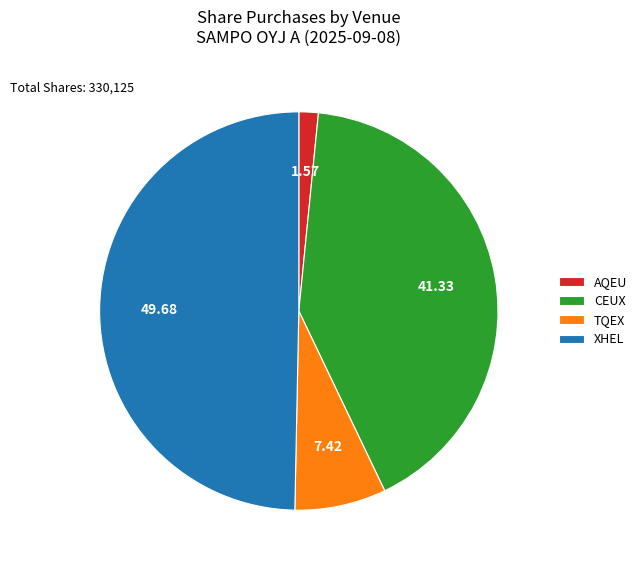

Which category has the biggest portion of the pie?

XHEL